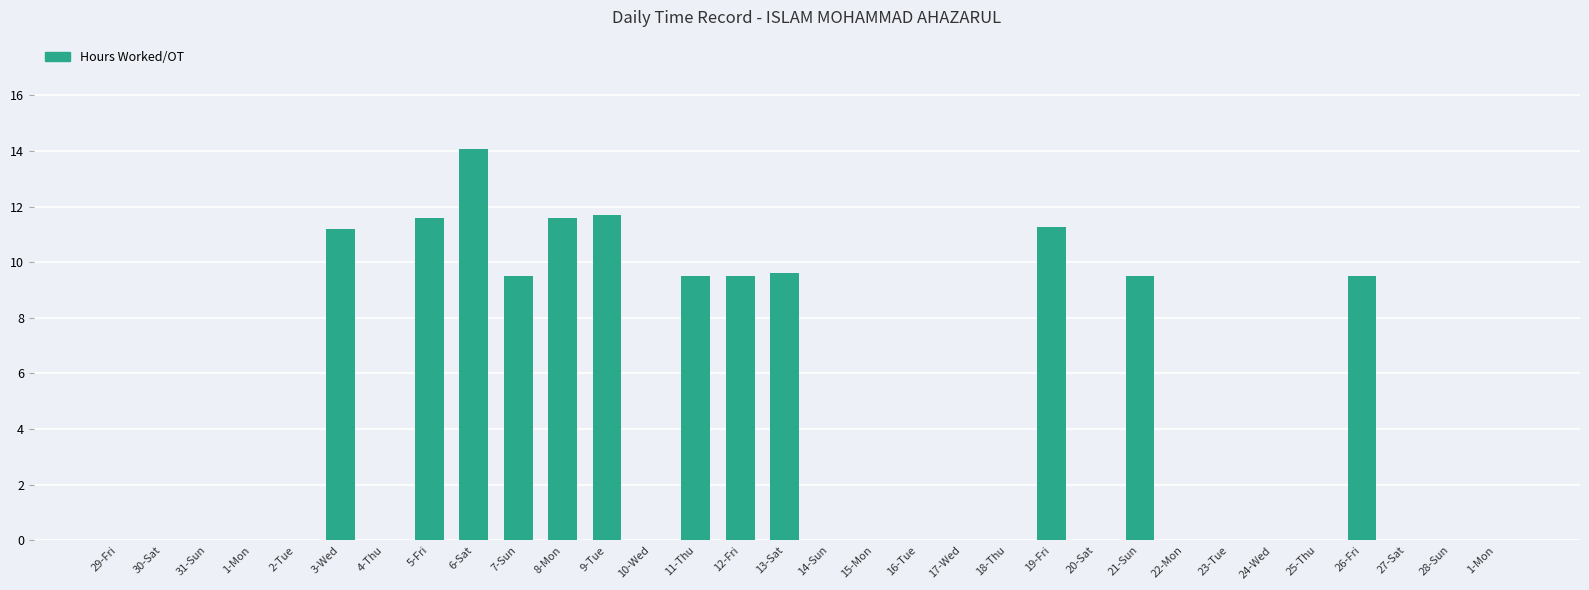

Between 14-Sun and 17-Wed, which is larger?

14-Sun